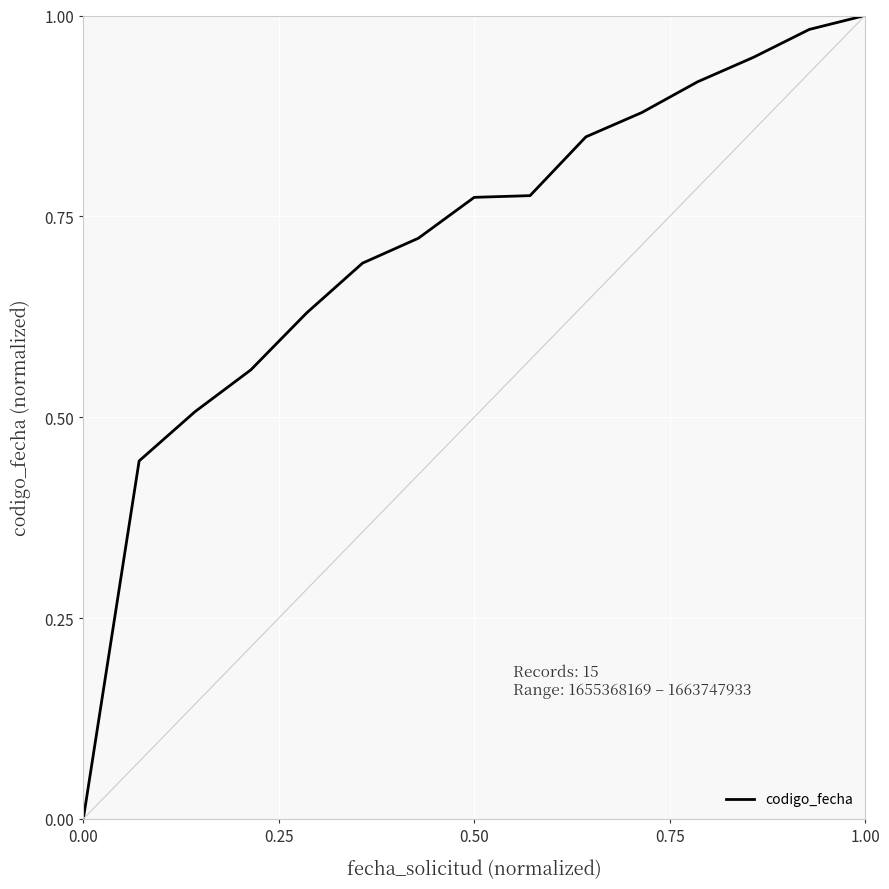

Is this an area chart (filled region under the line)?

No